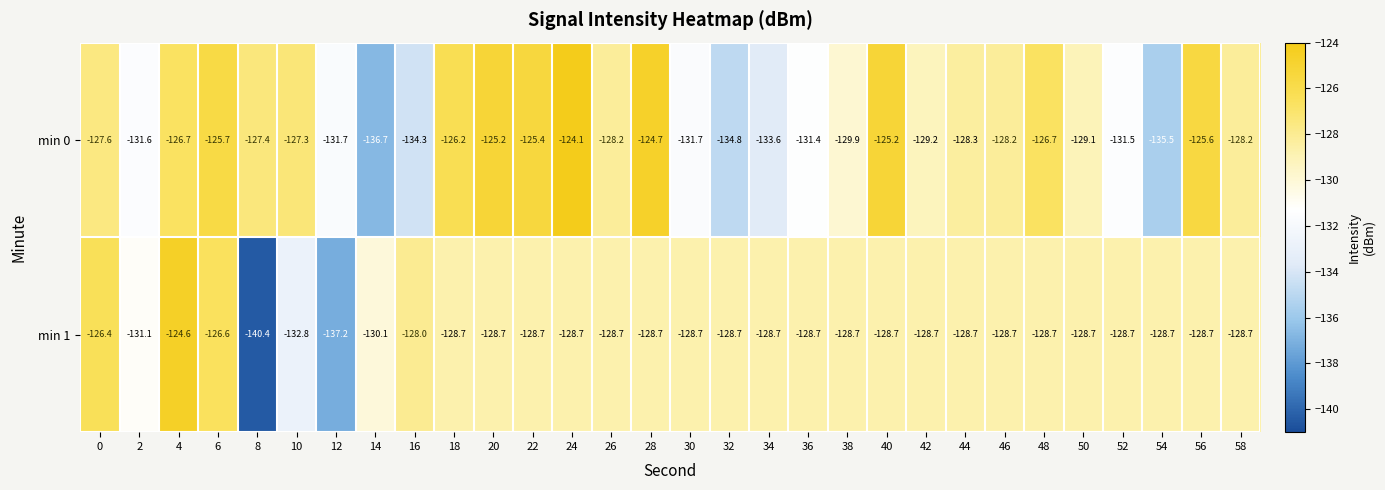

Which category has the highest value in the min 0 series?

24